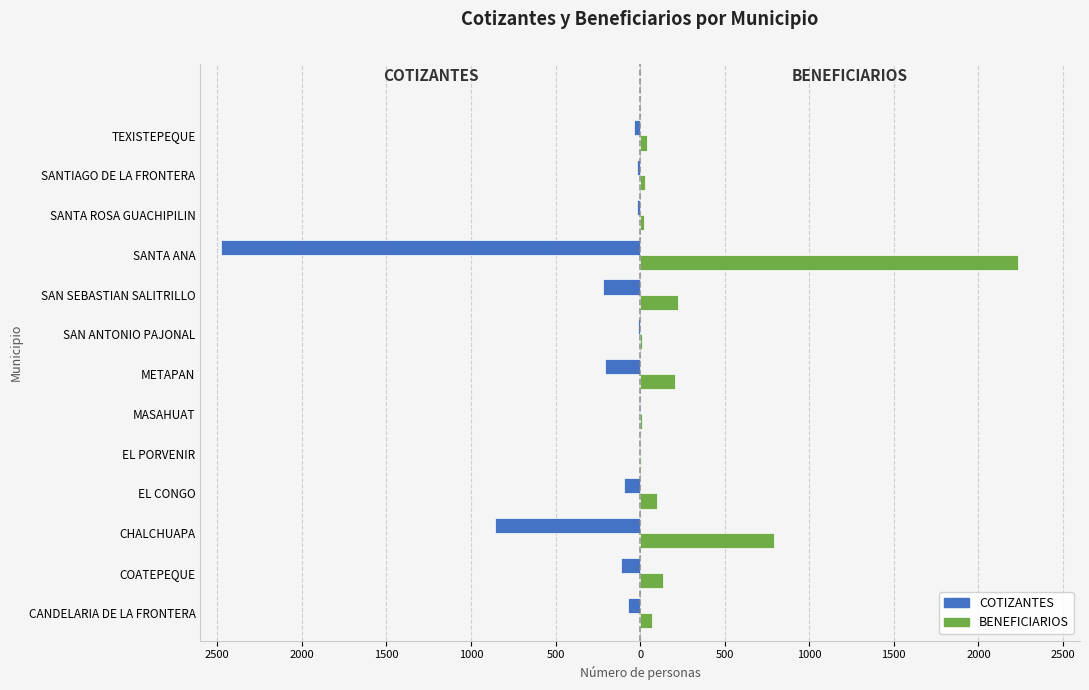

Which series has the widest spread of values?

COTIZANTES